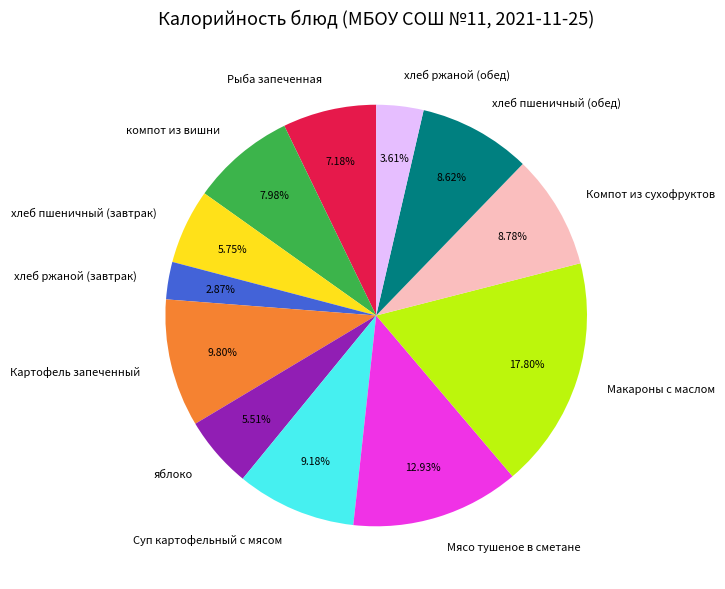

Which has a higher value, хлеб пшеничный (завтрак) or Компот из сухофруктов?

Компот из сухофруктов